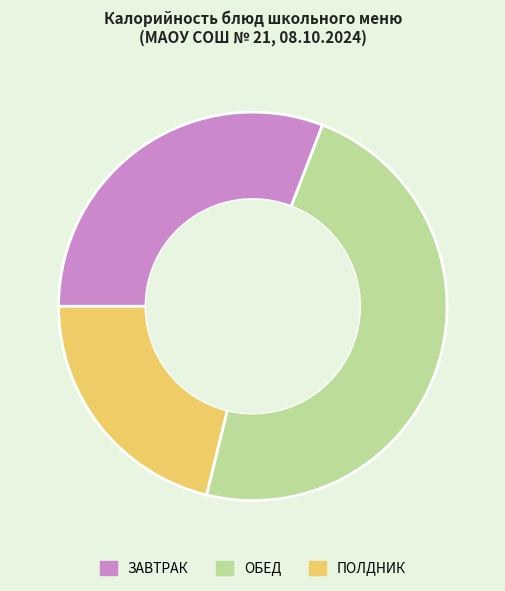

Does any single category account for the majority?

No